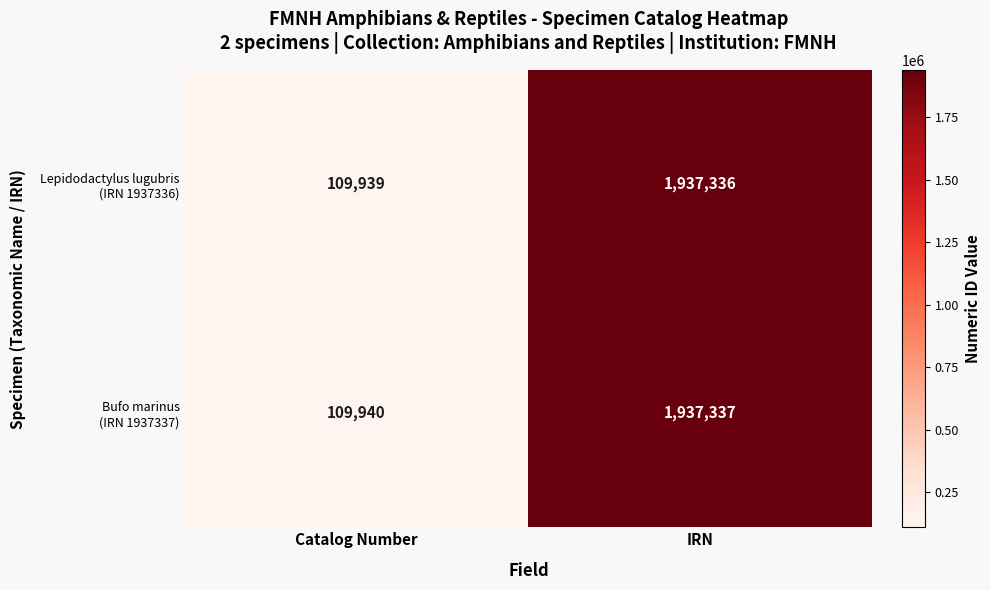

Count the number of data series in this chart.

2